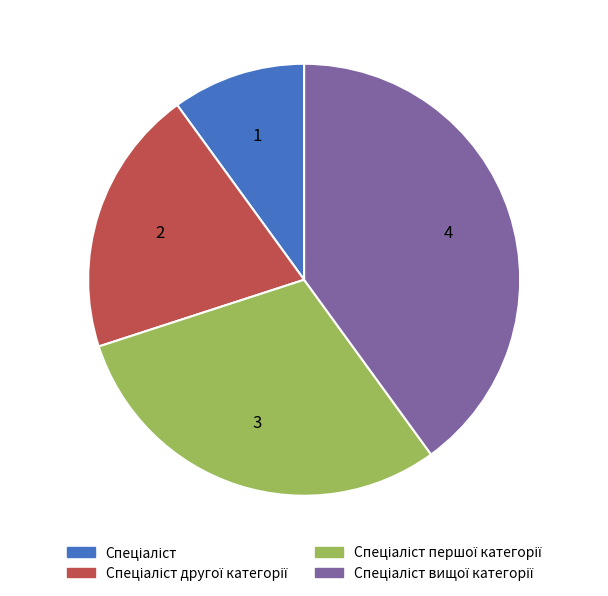

Is there any slice that represents more than half of the pie?

No